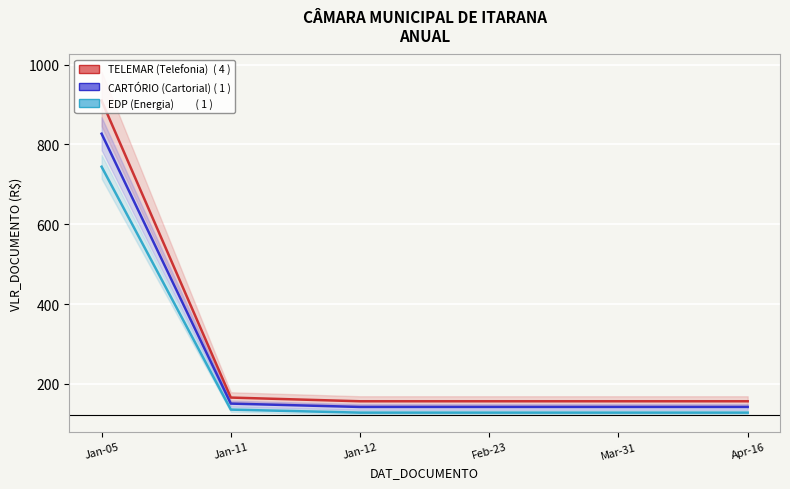

How many distinct data groups are displayed?

3